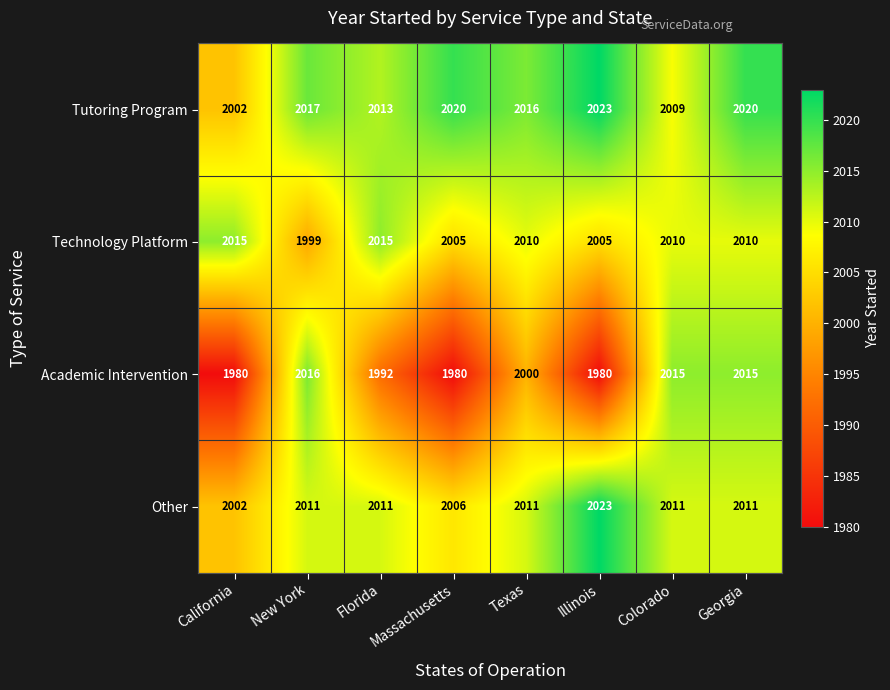

Between California and Georgia, which series saw the biggest shift?

Academic Intervention